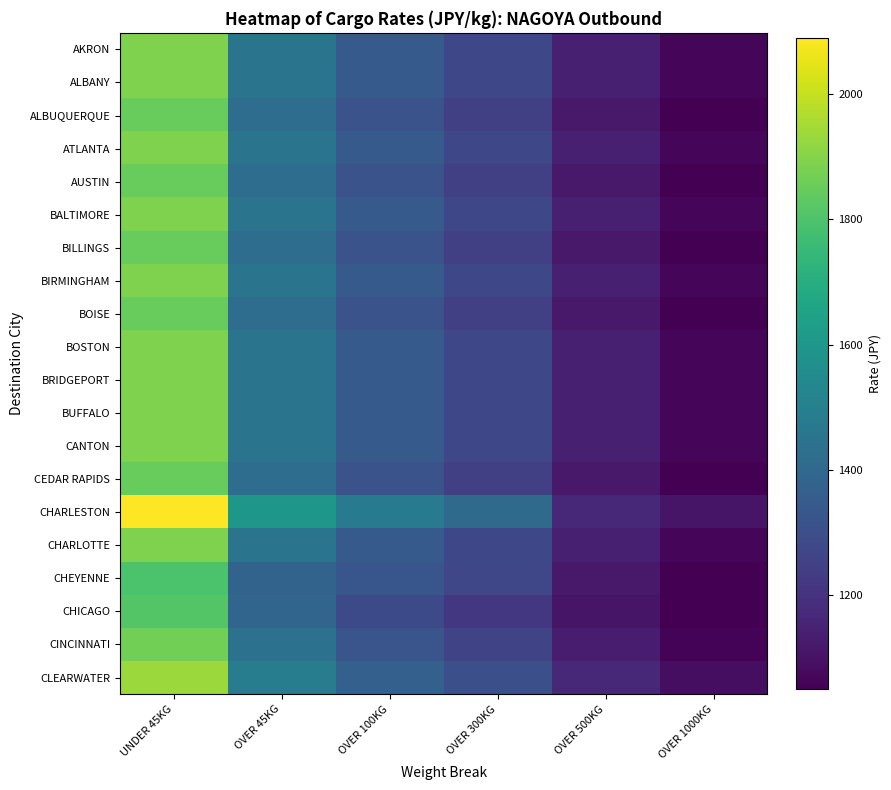

At which category is the sum across all series the highest?

UNDER 45KG